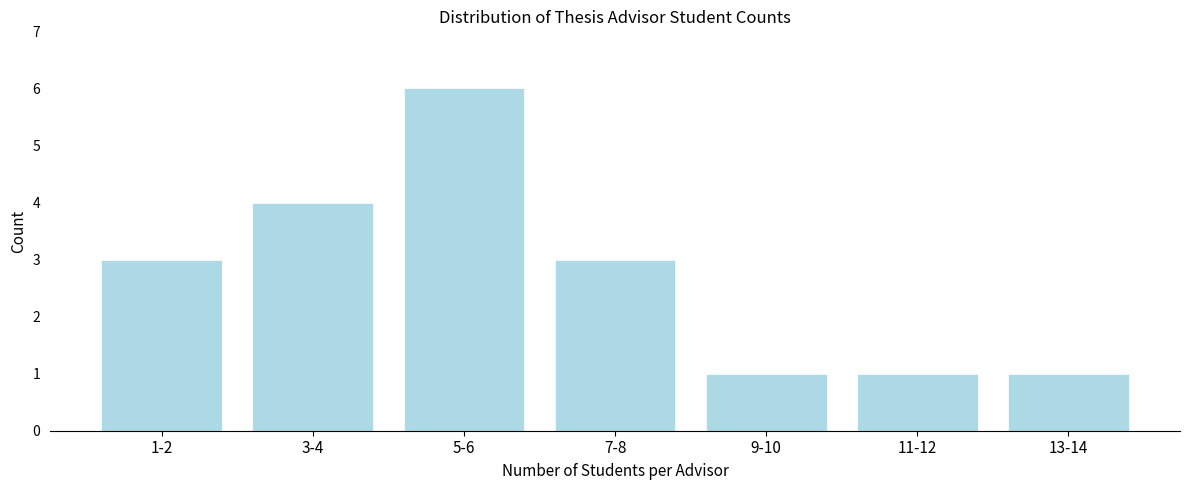

Reading right to left, extract all data points from this chart.

1	1	1	3	6	4	3